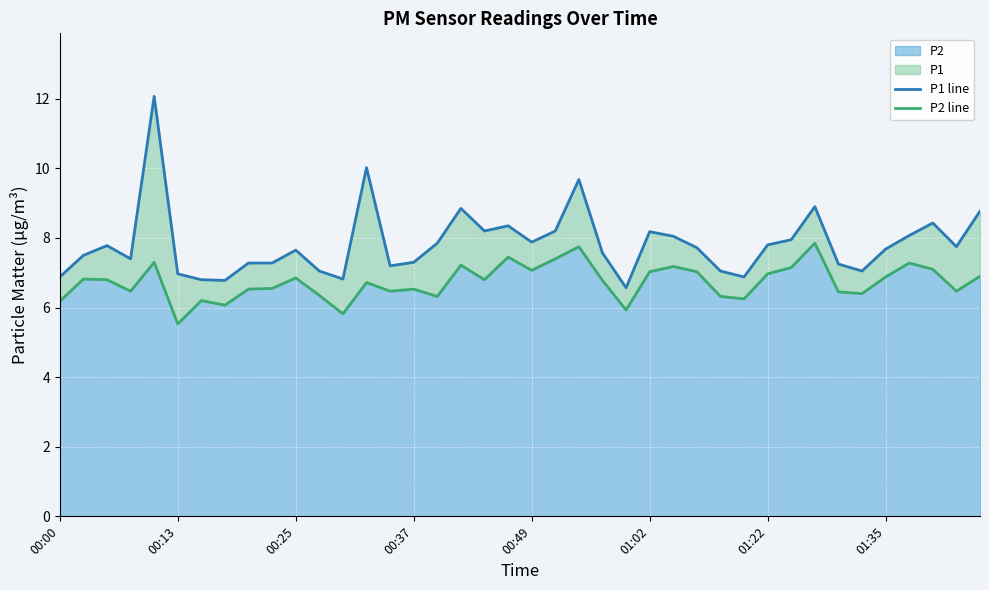

Reading left to right, what are all the values shown in this chart?

P1 line: 6.9	7.5	7.8	7.4	12.1	7.0	6.8	6.8	7.3	7.3	7.7	7.0	6.8	10.0	7.2	7.3	7.8	8.8	8.2	8.3	7.9	8.2	9.7	7.6	6.6	8.2	8.1	7.7	7.0	6.9	7.8	8.0	8.9	7.2	7.0	7.7	8.1	8.4	7.8	8.8
P2 line: 6.2	6.8	6.8	6.5	7.3	5.5	6.2	6.1	6.5	6.5	6.8	6.3	5.8	6.7	6.5	6.5	6.3	7.2	6.8	7.5	7.1	7.4	7.8	6.8	5.9	7.0	7.2	7.0	6.3	6.2	7.0	7.2	7.8	6.5	6.4	6.9	7.3	7.1	6.5	6.9